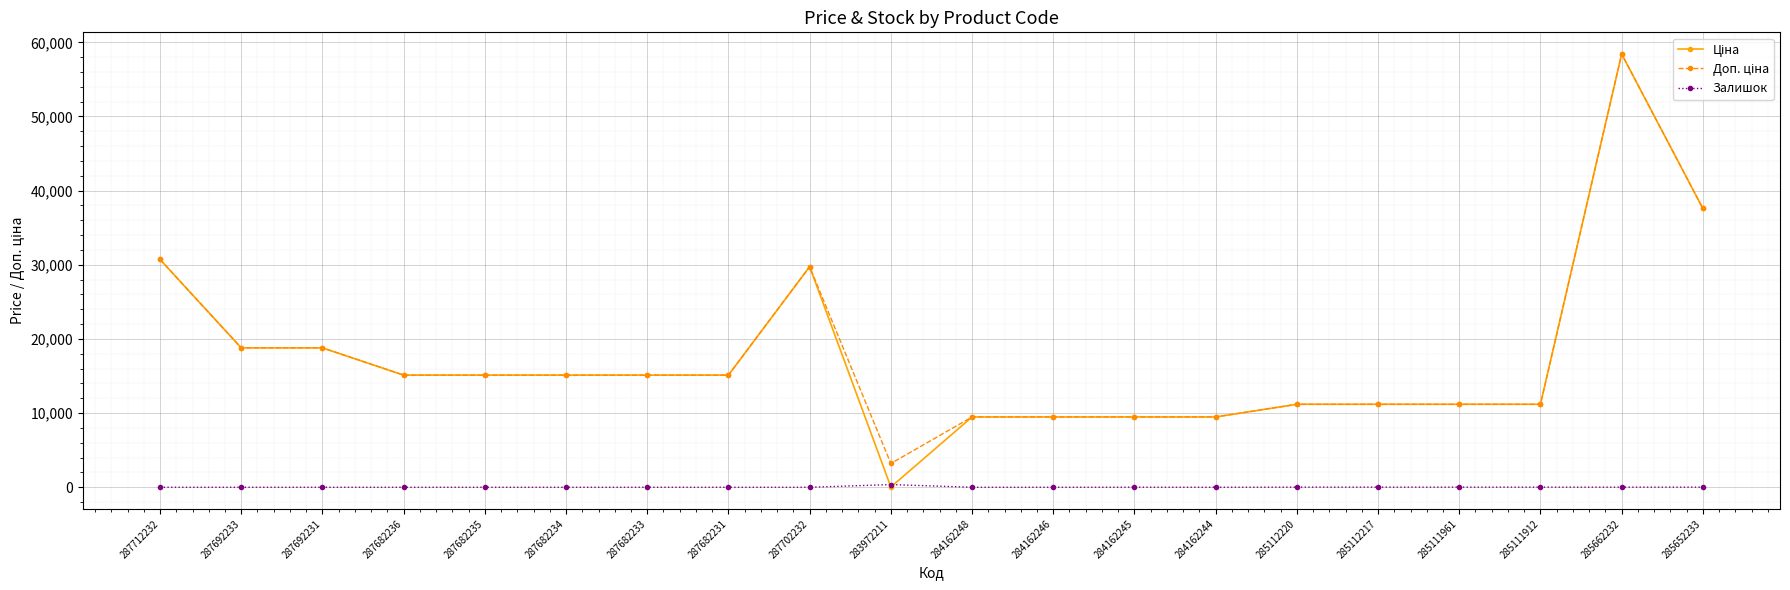

What is the label of the 4th point from the left?

287682236